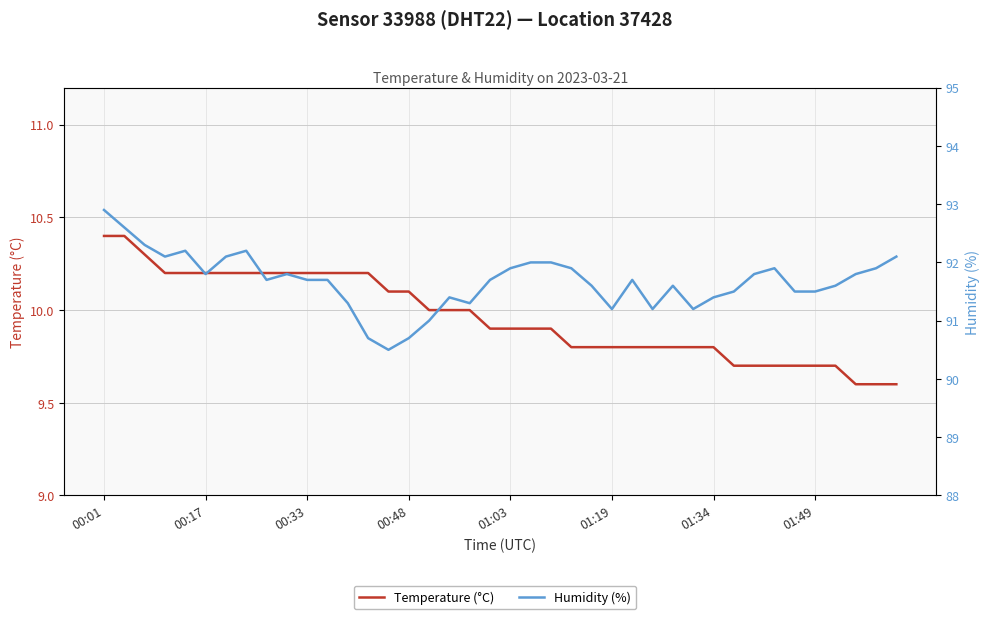

At which category does the chart reach its peak across all series?

00:01